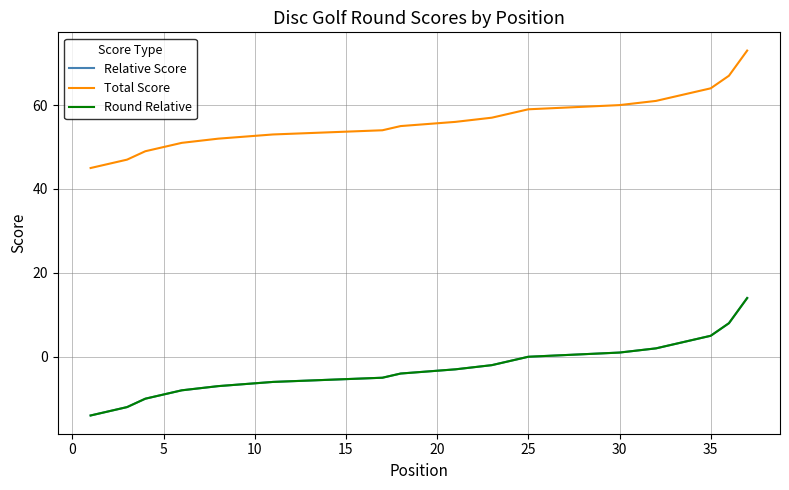

How many values in the Total Score series exceed 55?

17